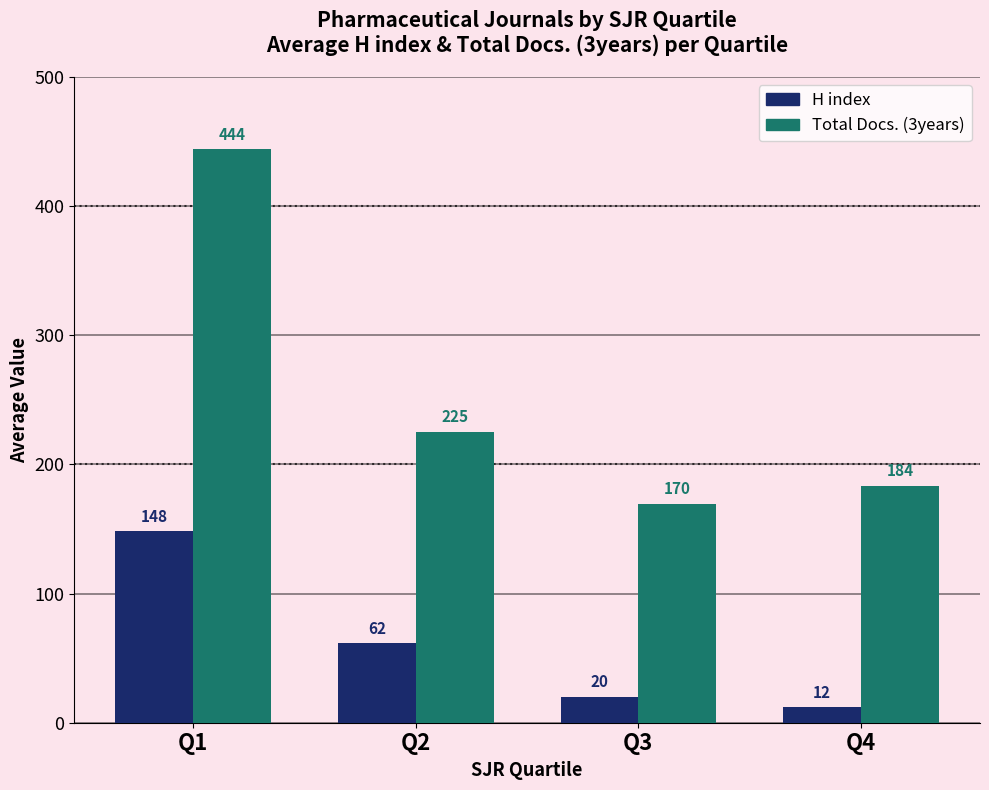

True or false: Total Docs. (3years) has a value of 282.9 at Q1.

False